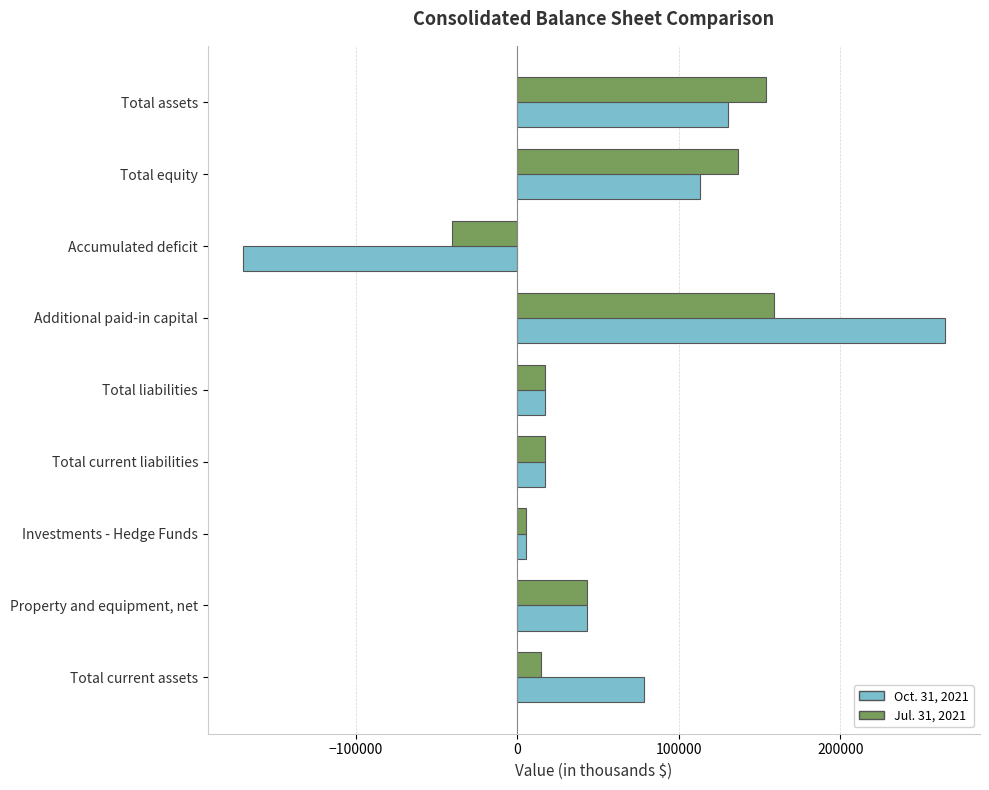

How many values in Oct. 31, 2021 are below zero?

1